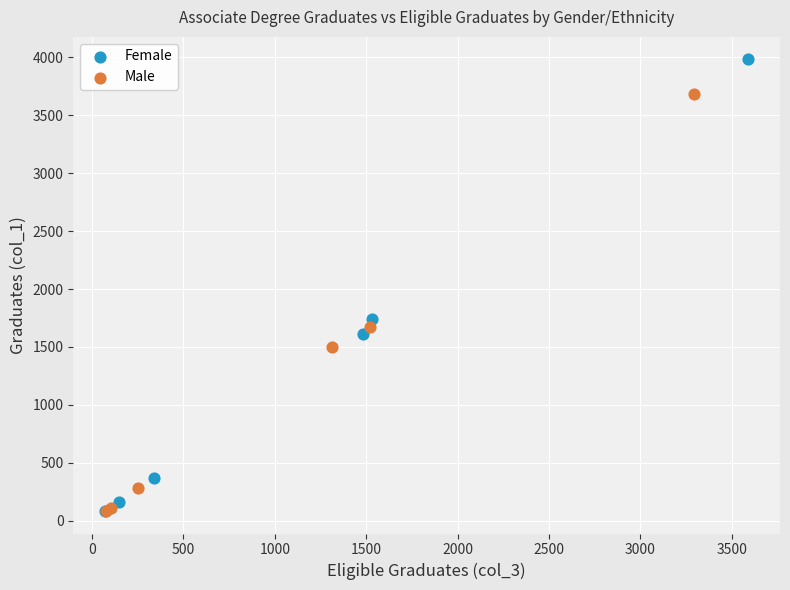

Which series has the largest Y range (max minus min)?

Female